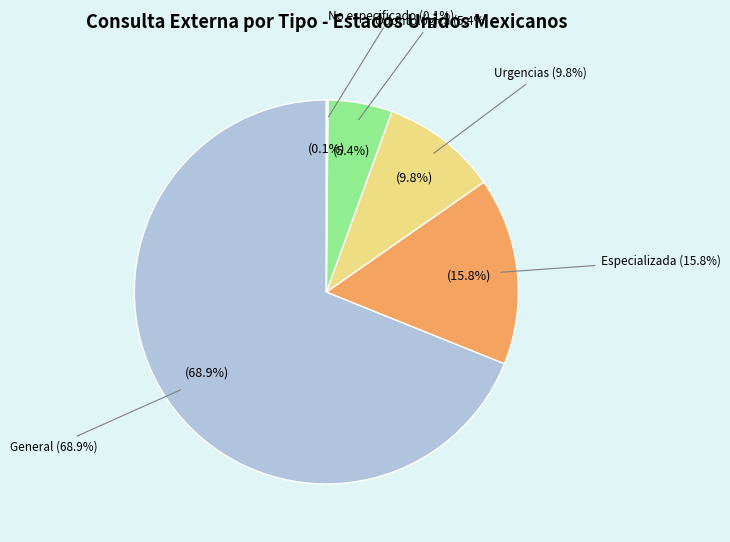

The Especializada slice represents 16% of the pie. True or false?

True